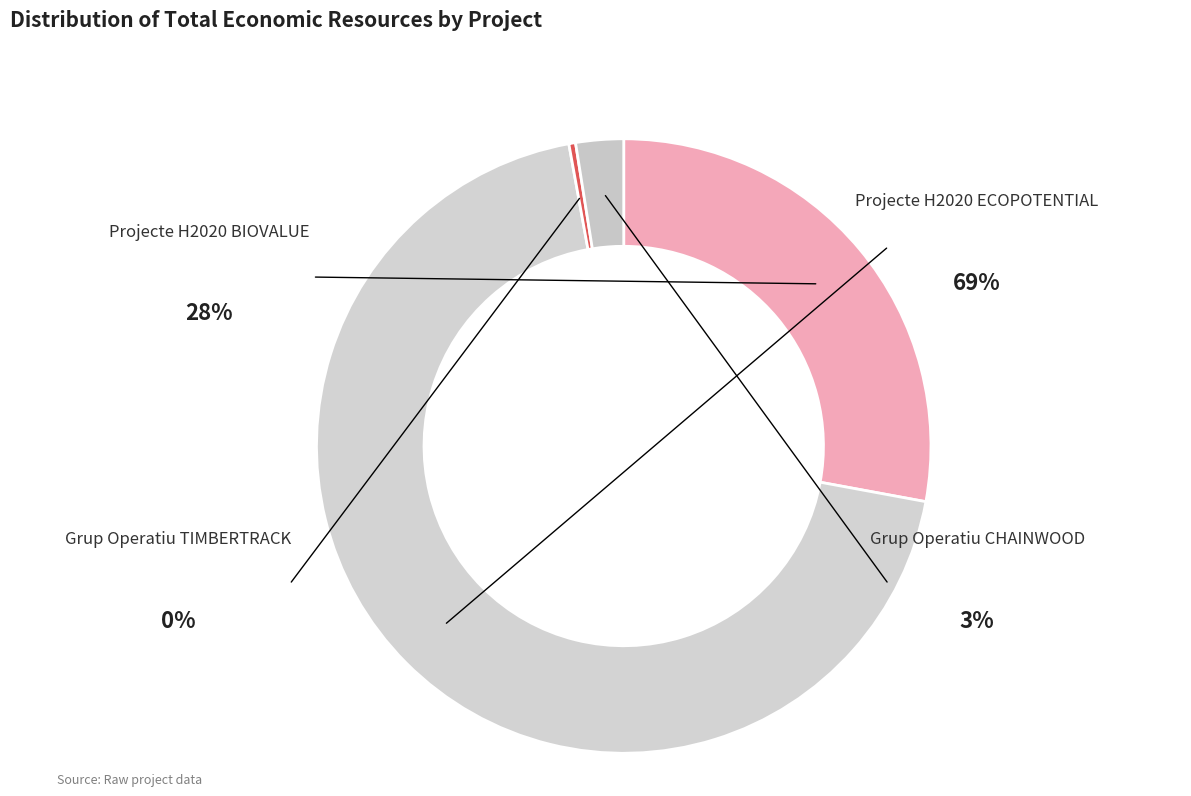

How many segments does this pie chart have?

4